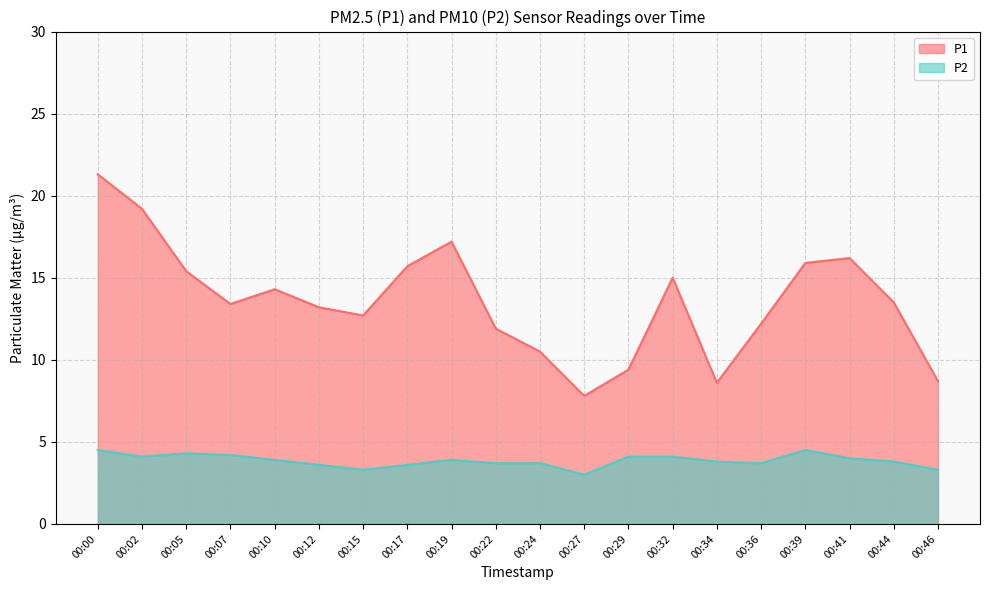

Between 00:34 and 00:10, which is larger?

00:10